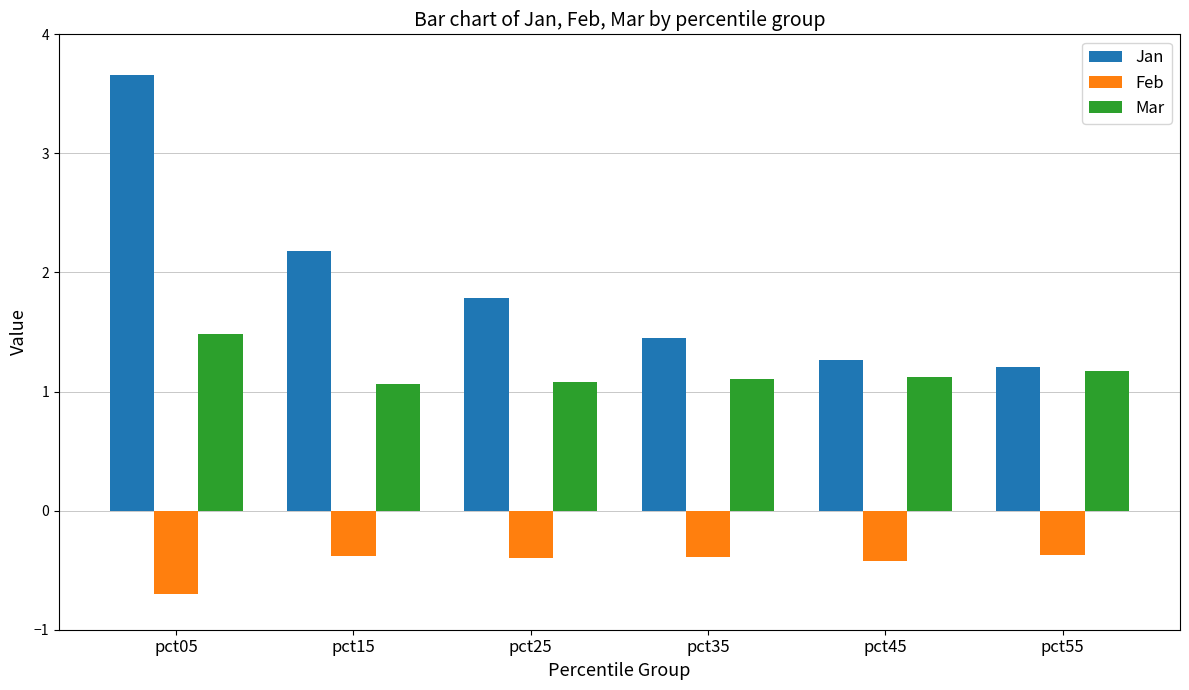

Reading right to left, list all the values displayed in this chart.

Jan: pct55=1.2	pct45=1.3	pct35=1.4	pct25=1.8	pct15=2.2	pct05=3.7
Feb: pct55=-0.4	pct45=-0.4	pct35=-0.4	pct25=-0.4	pct15=-0.4	pct05=-0.7
Mar: pct55=1.2	pct45=1.1	pct35=1.1	pct25=1.1	pct15=1.1	pct05=1.5